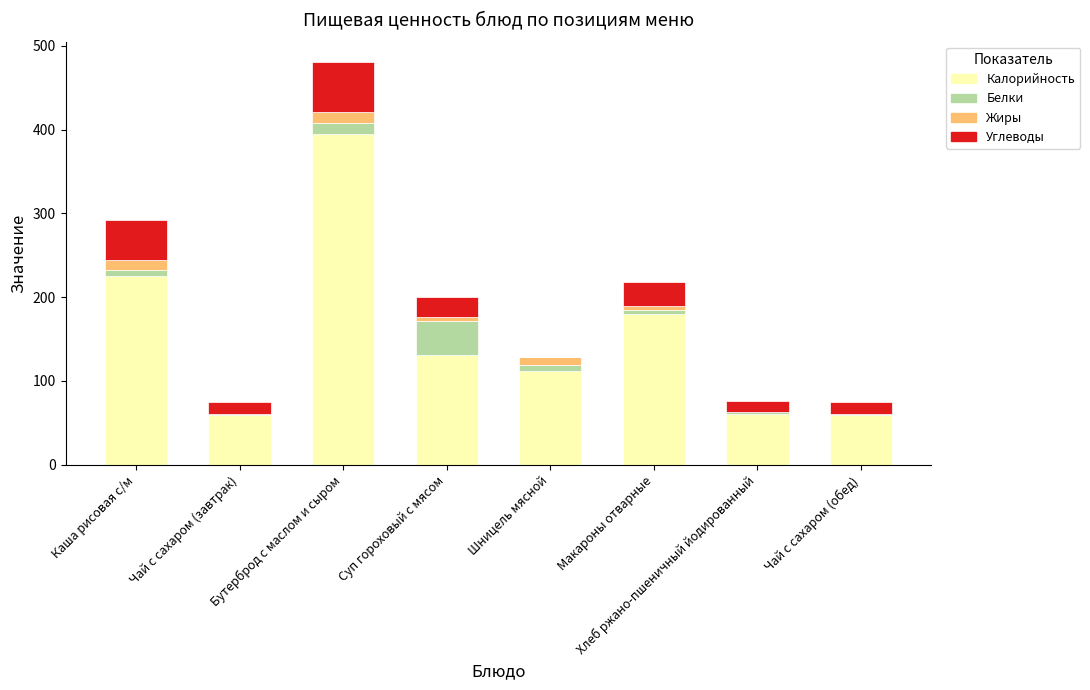

The value of Калорийность at Чай с сахаром (обед) is 60.0. True or false?

True